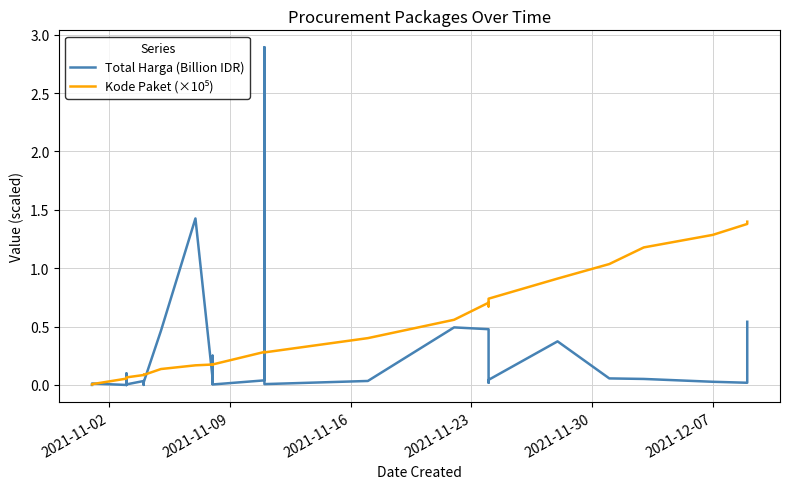

The Total Harga (Billion IDR) series shows 0.0 at 2021-11-02. True or false?

False